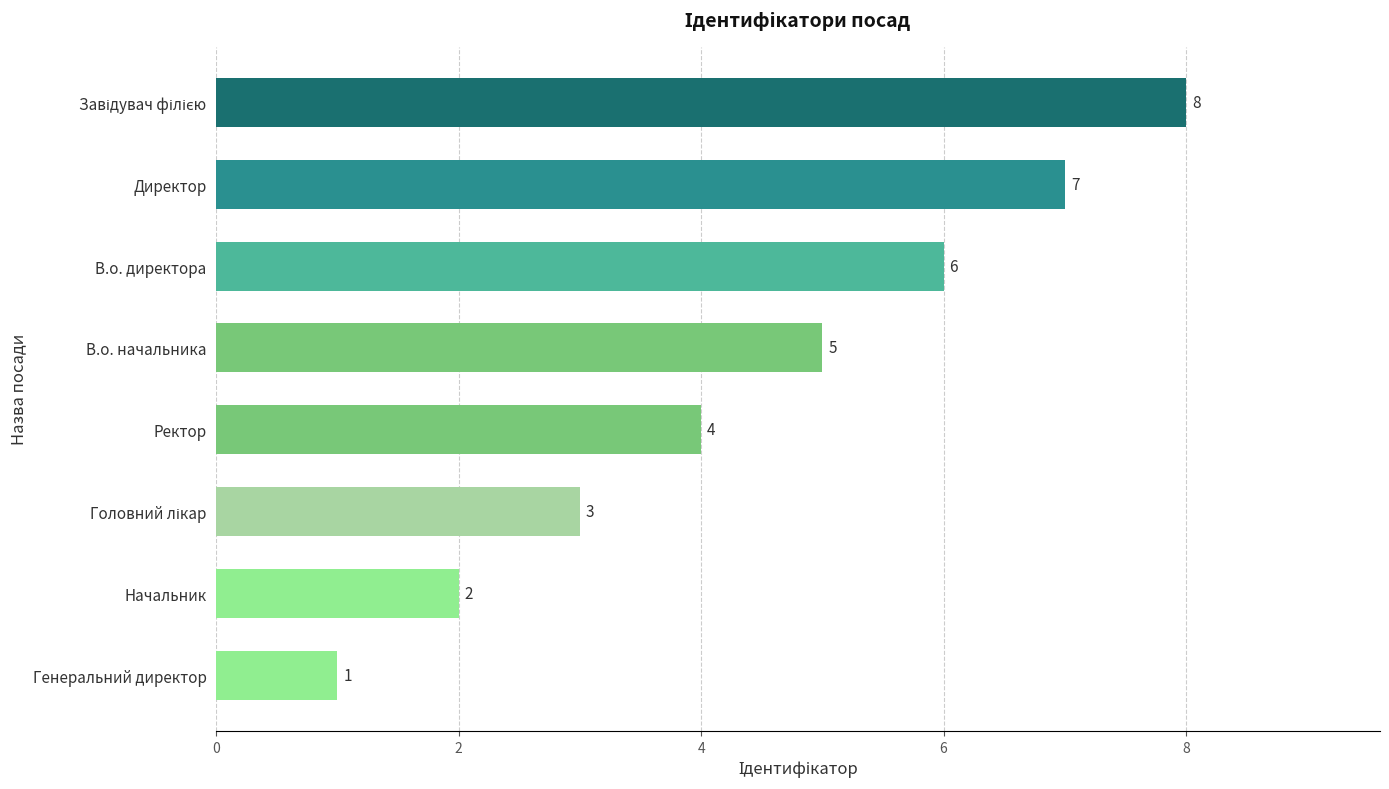

Is it true that the value at Директор is 7?

True